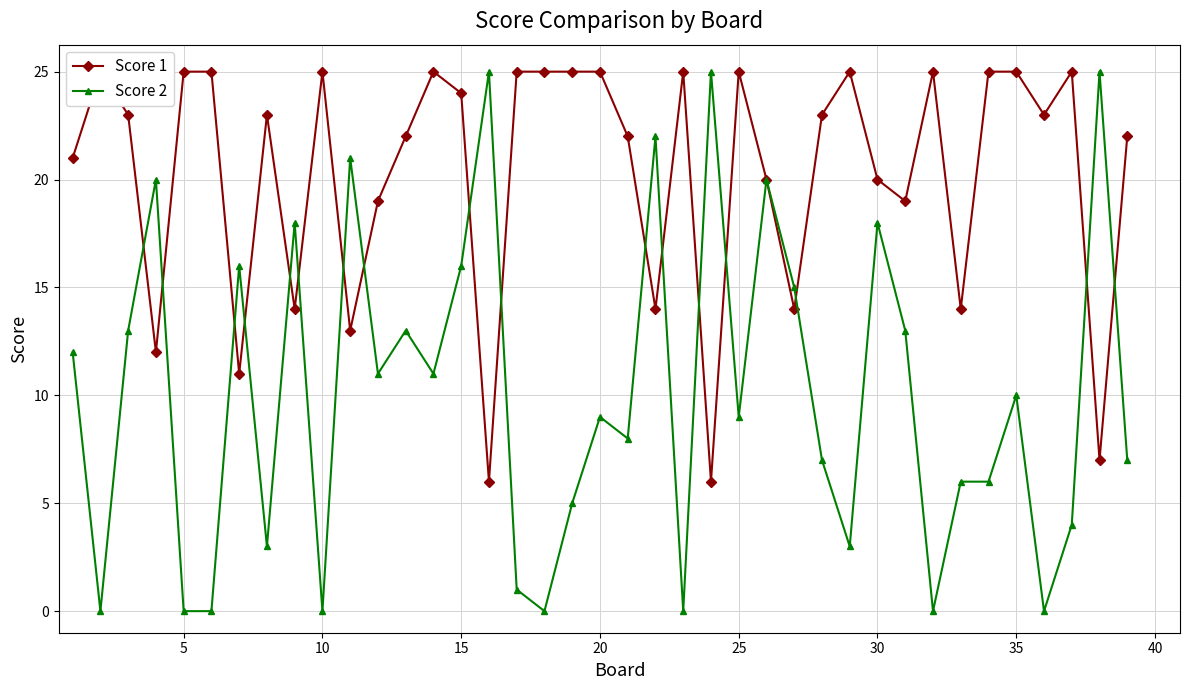

True or false: Score 2 has more than 1 points higher than both neighbors.

True